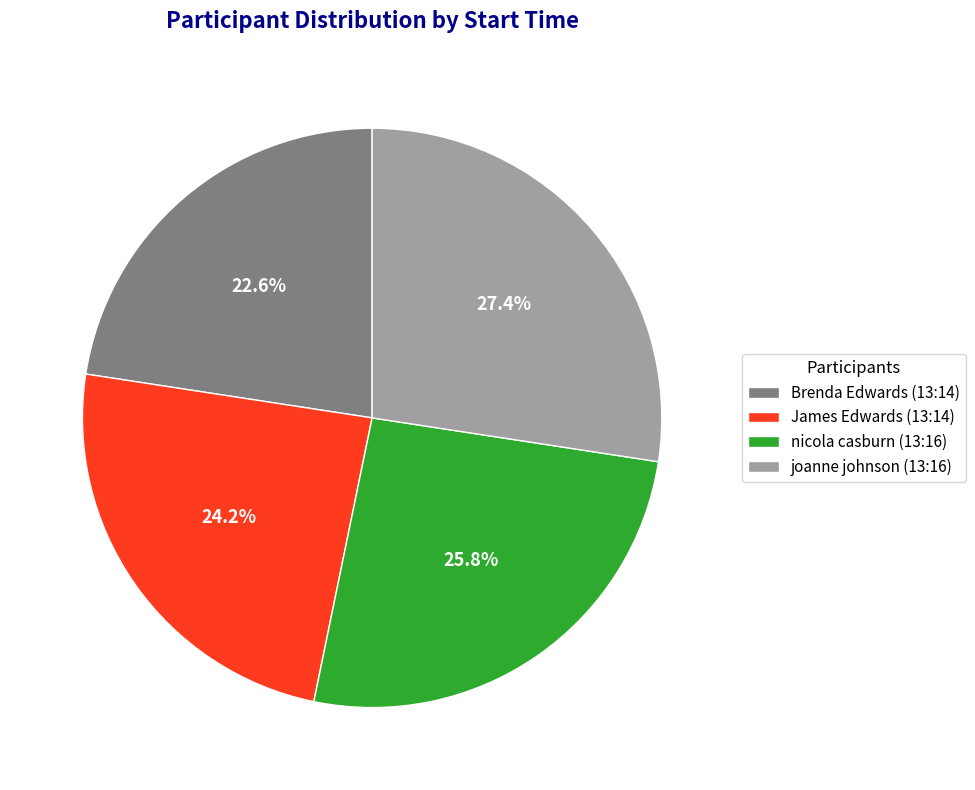

Does Brenda Edwards (13:14) represent more than half of the total?

No